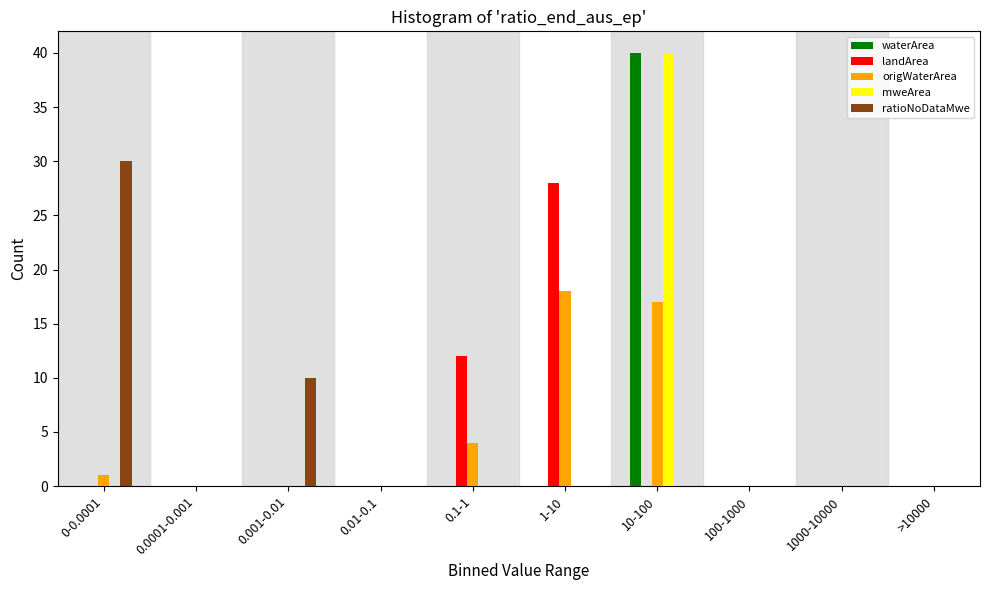

Is the value of mweArea at 0.001-0.01 greater than the value of origWaterArea at 0.1-1?

No